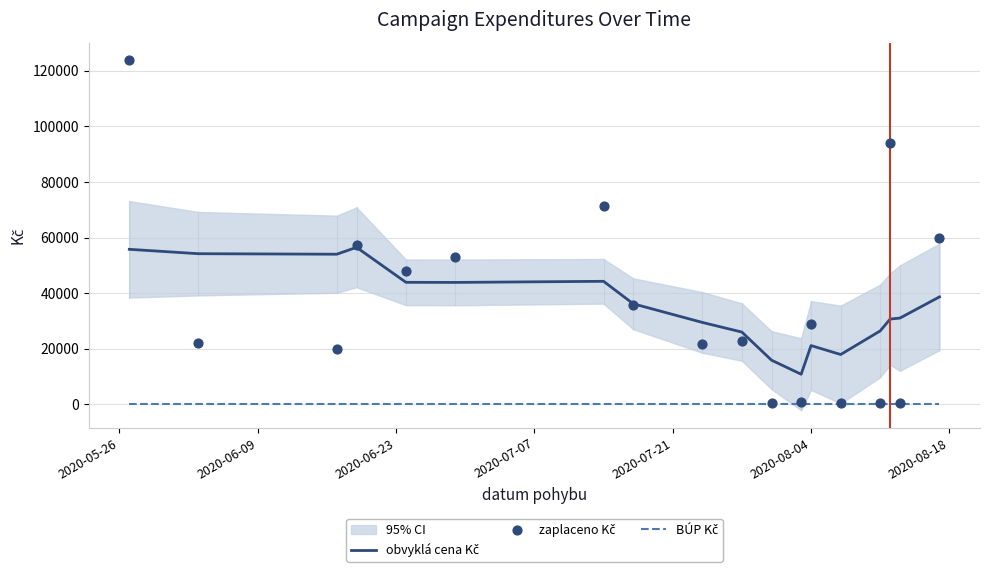

At how many categories does at least one series exceed 89960?

2